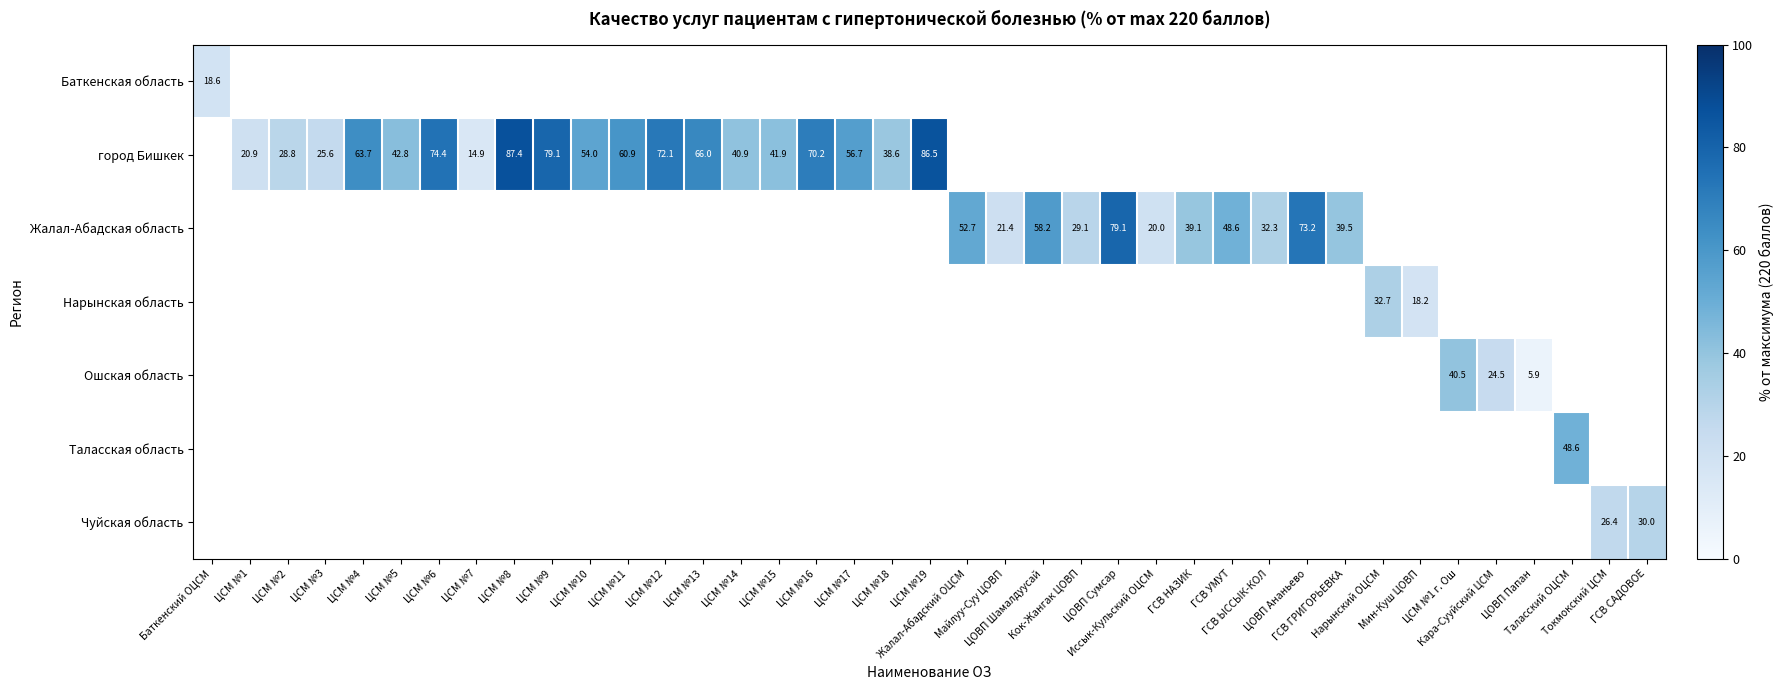

Which category has the lowest value across all series?

ЦОВП Папан